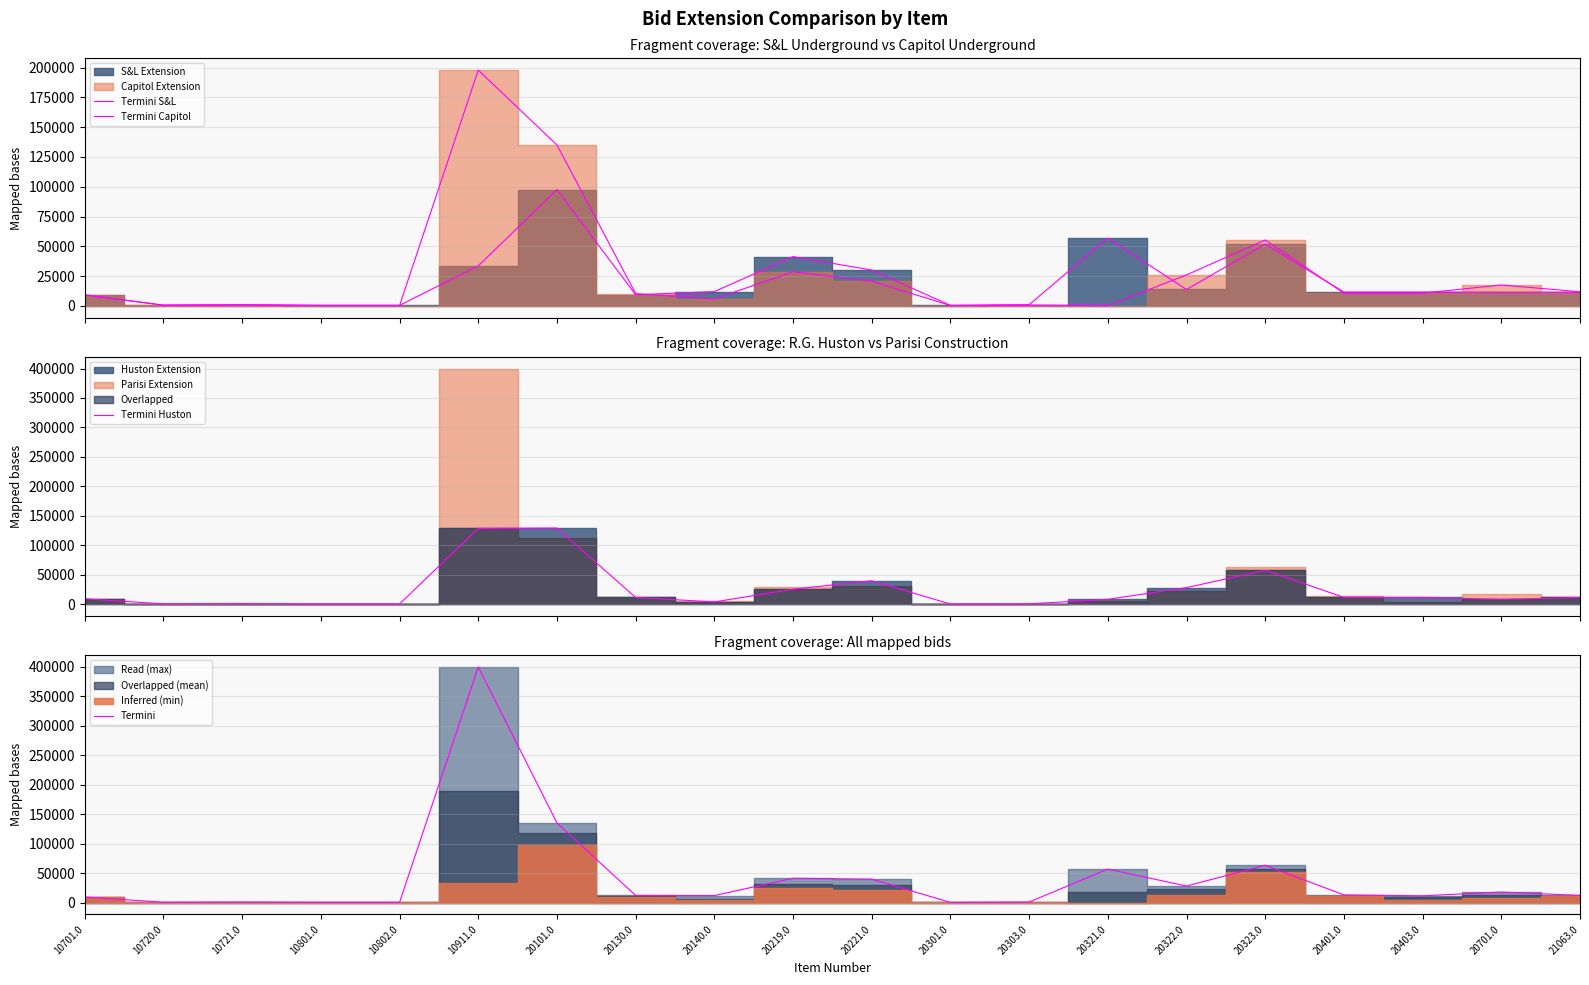

At which category is the sum across all series the highest?

10911.0